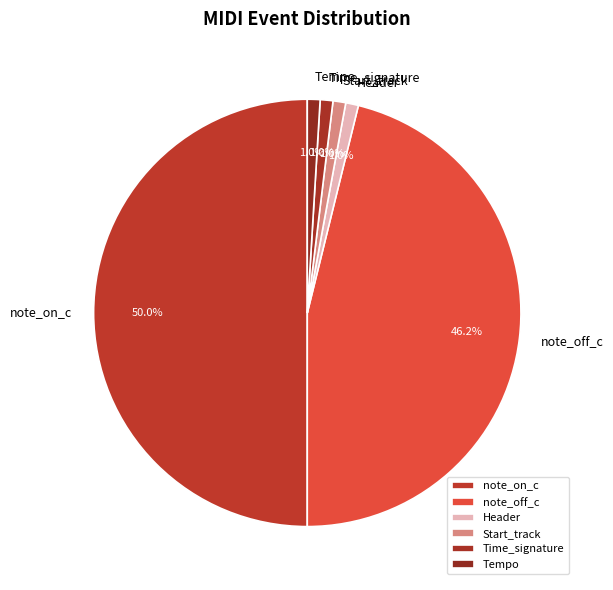

What percentage is the note_off_c slice, to the nearest percent?

46%